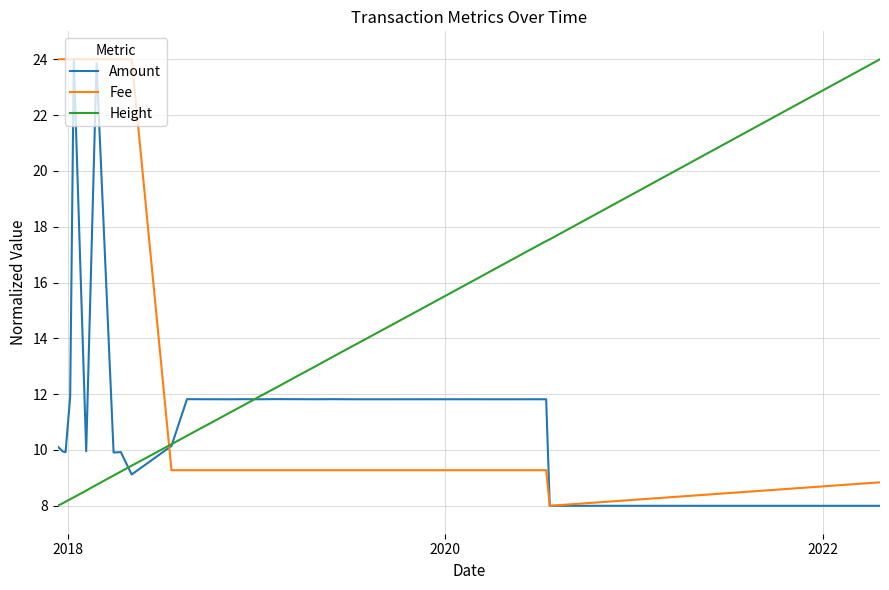

Which series has the largest total across all categories?

Fee